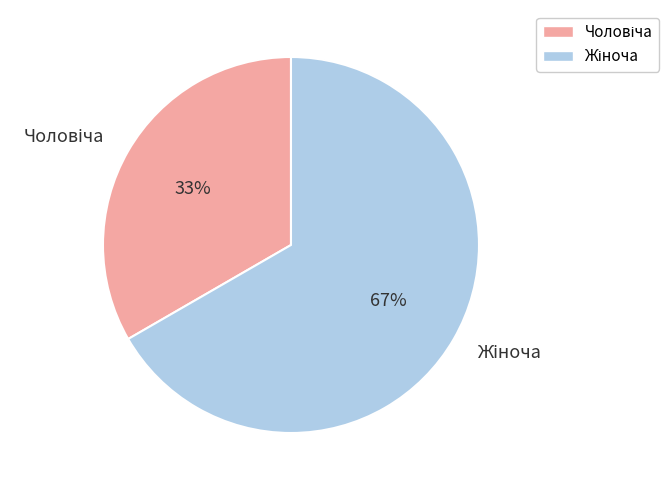

Is there a majority slice in this chart?

Yes